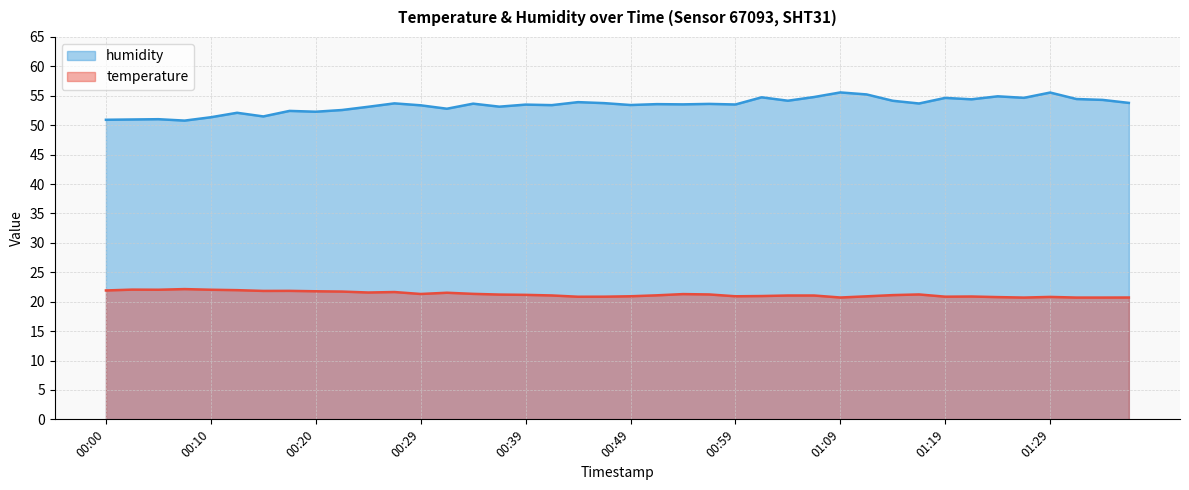

What is the difference between the highest and lowest values at 01:09?

34.9